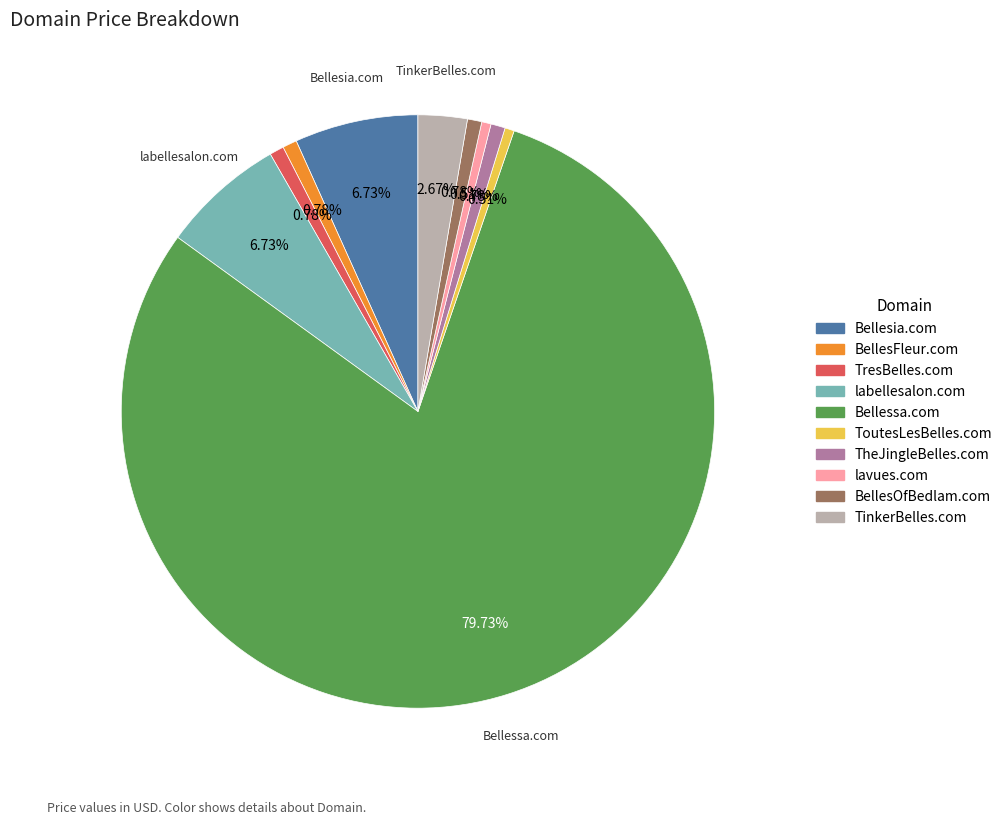

To the nearest percent, what is the average slice percentage?

10%